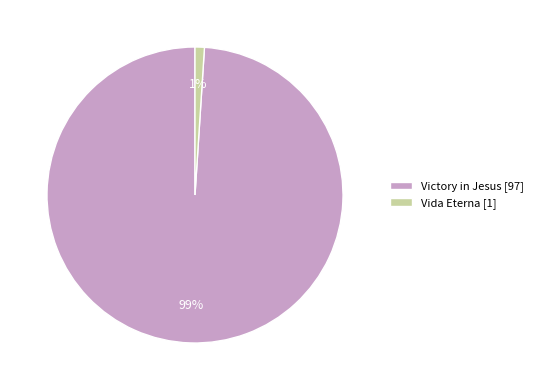

To the nearest percent, what is the difference between the largest and smallest slice percentages?

98%